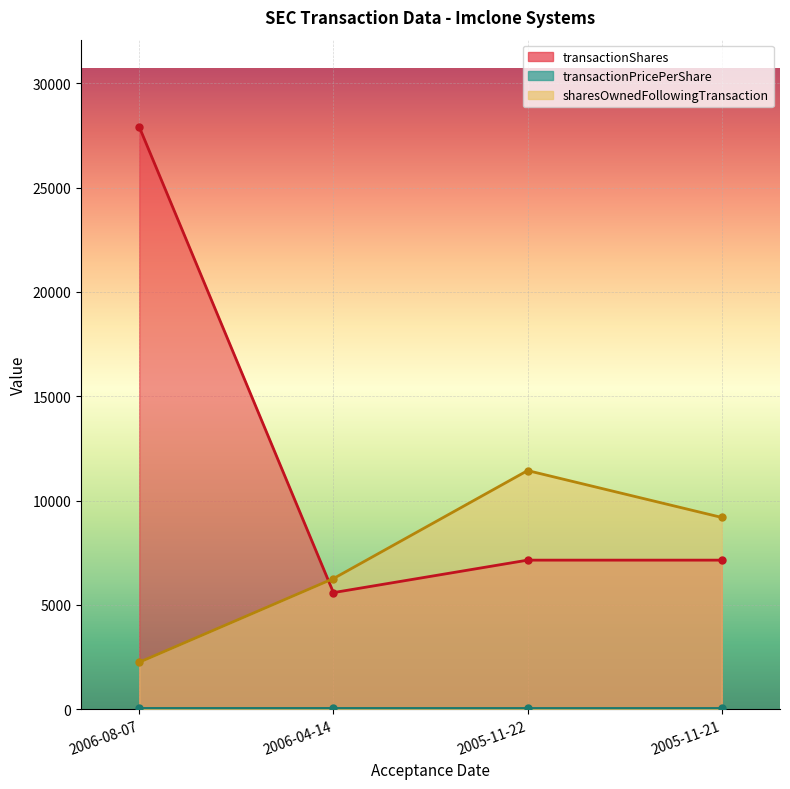

The value of transactionPricePerShare at 2005-11-21 is 32.0. True or false?

True